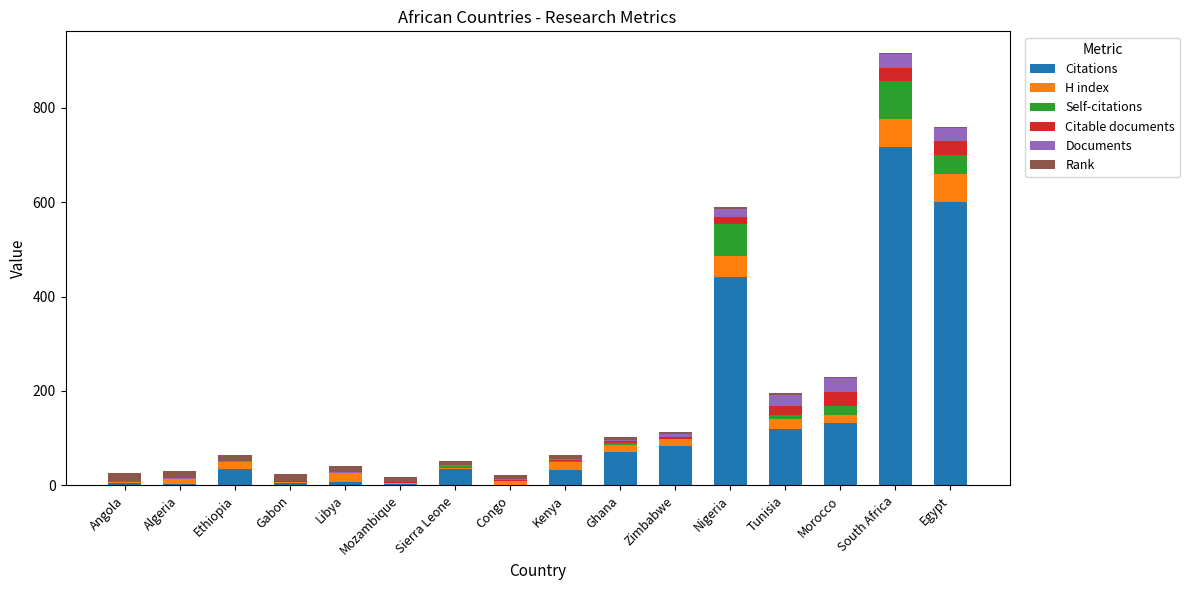

At which category is the sum across all series the highest?

South Africa